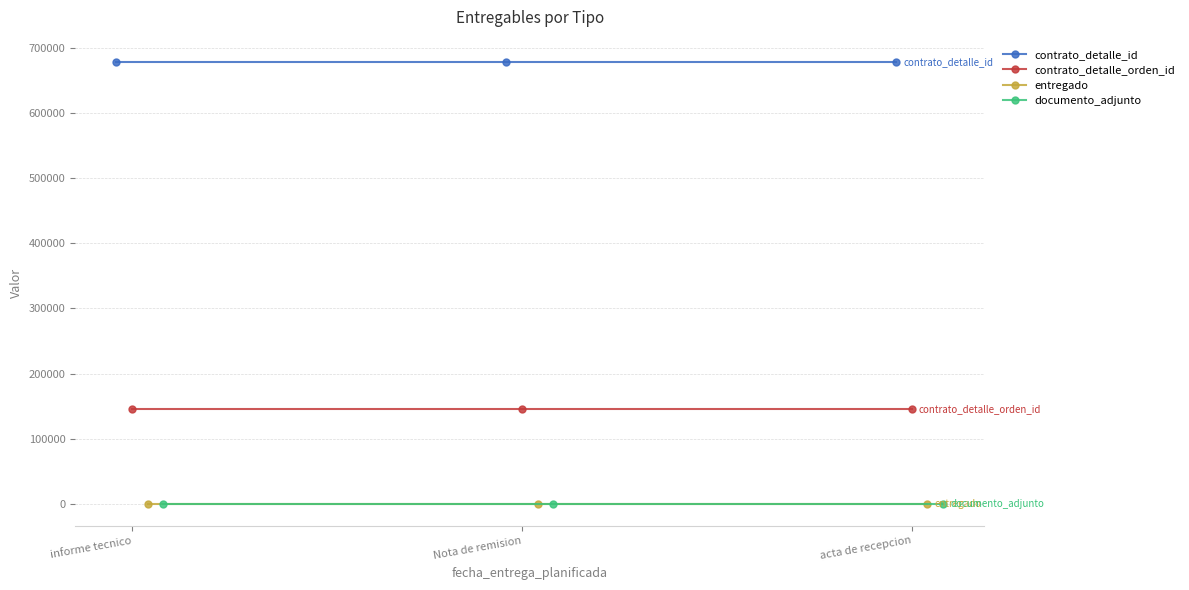

What is the label of the 1st point from the right?

acta de recepcion